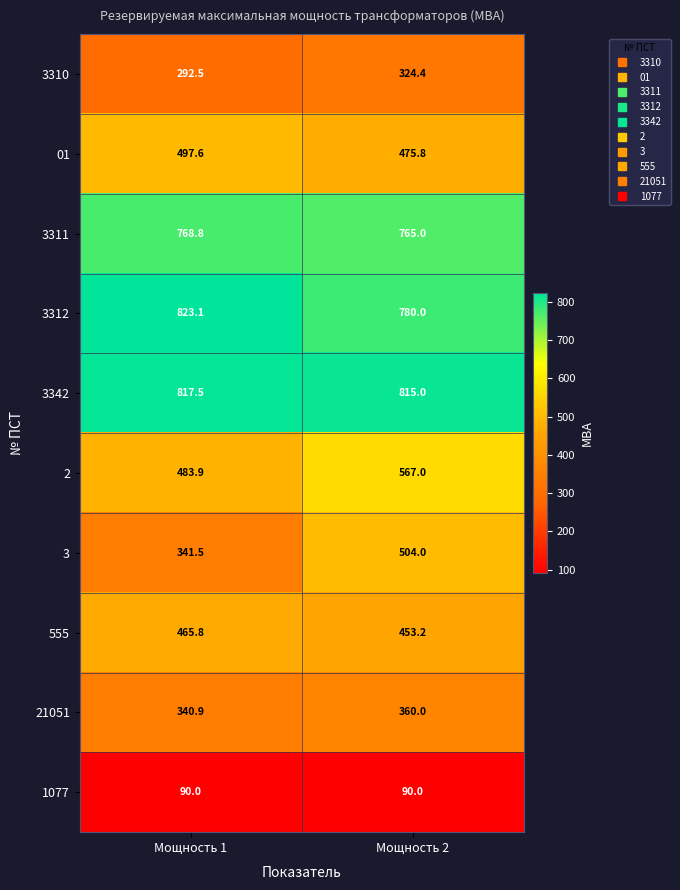

Count the number of categories in the chart.

2